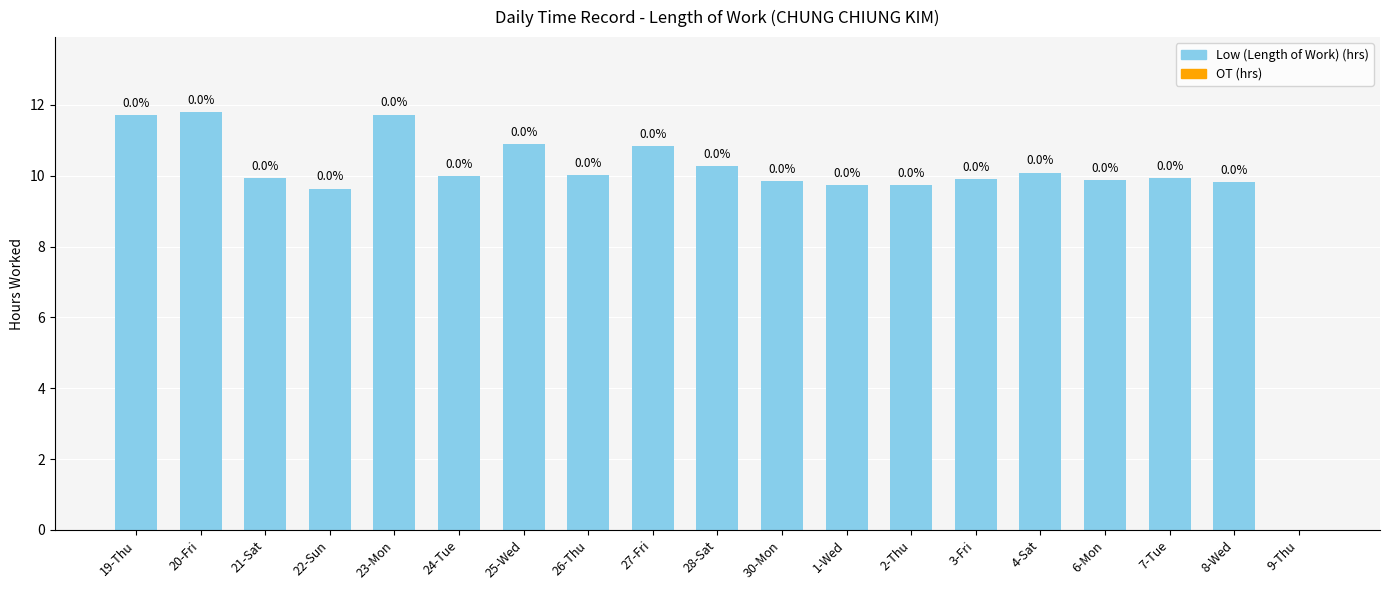

Which category has the highest value across all series?

20-Fri